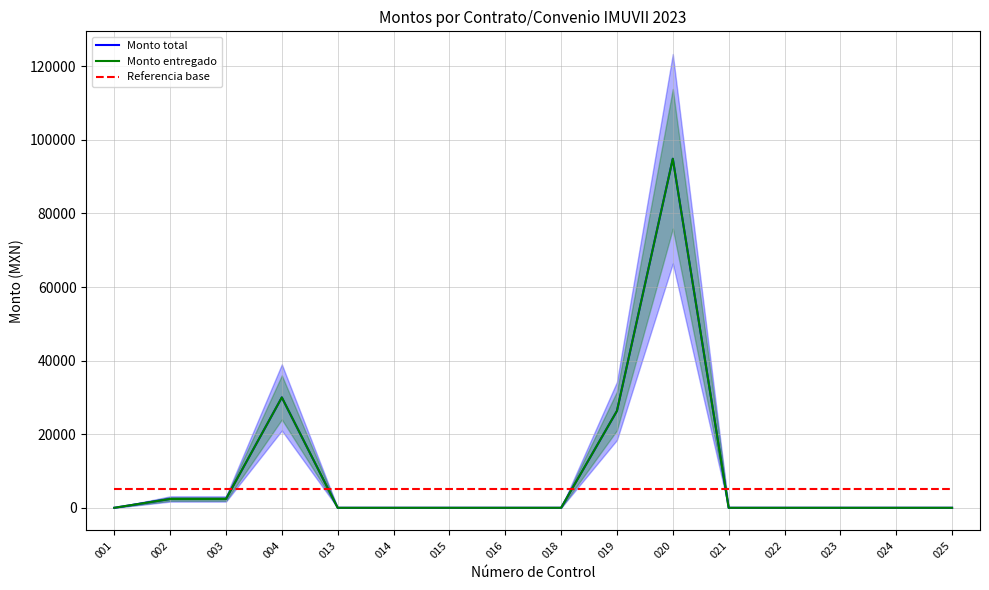

True or false: Monto total and Monto entregado intersect in this chart.

False